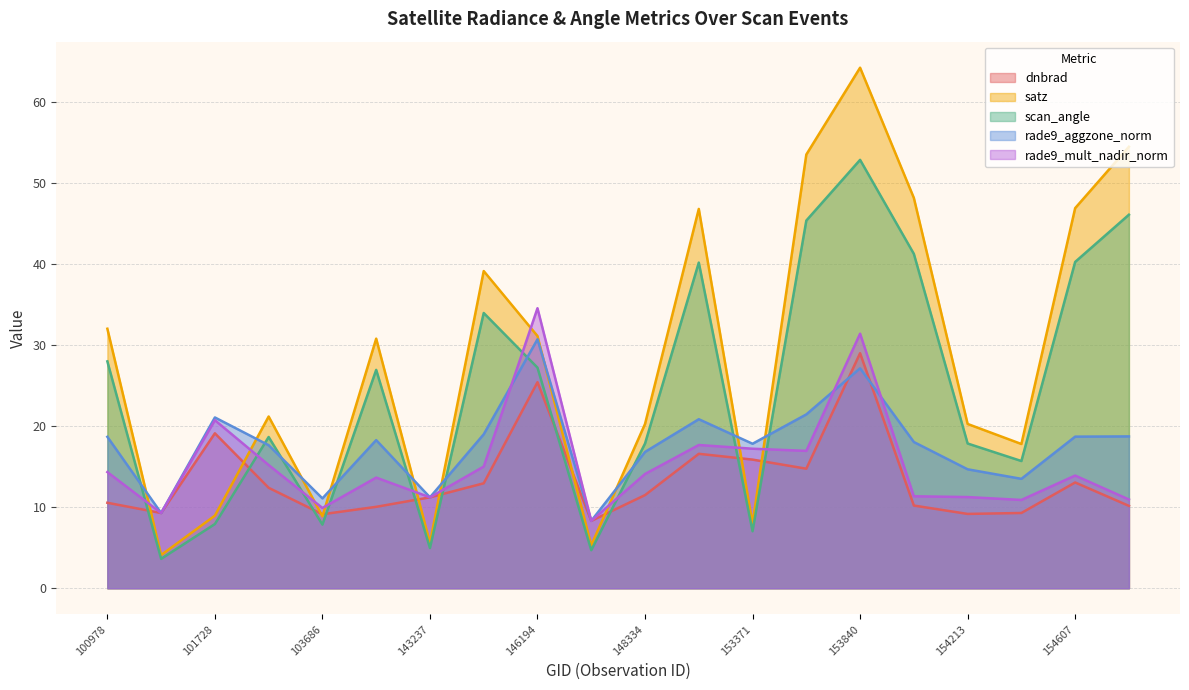

True or false: rade9_mult_nadir_norm and satz intersect in this chart.

True